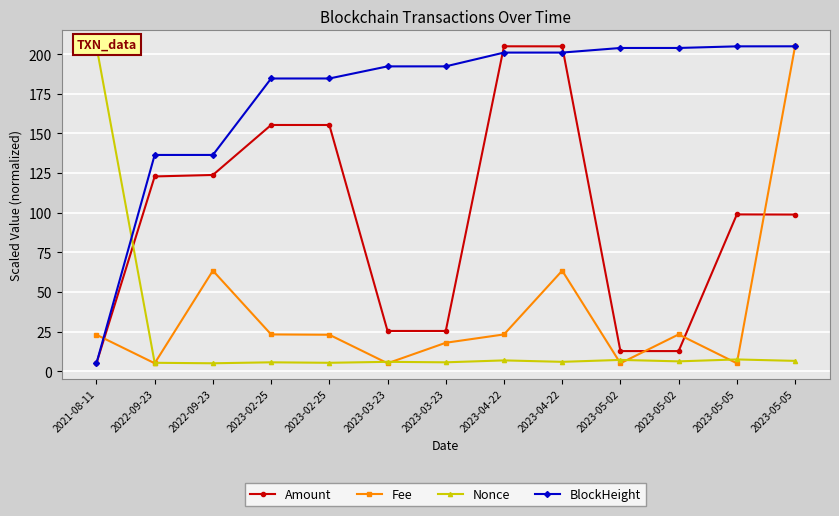

What is the difference between the highest and lowest values at 2022-09-23?

131.4